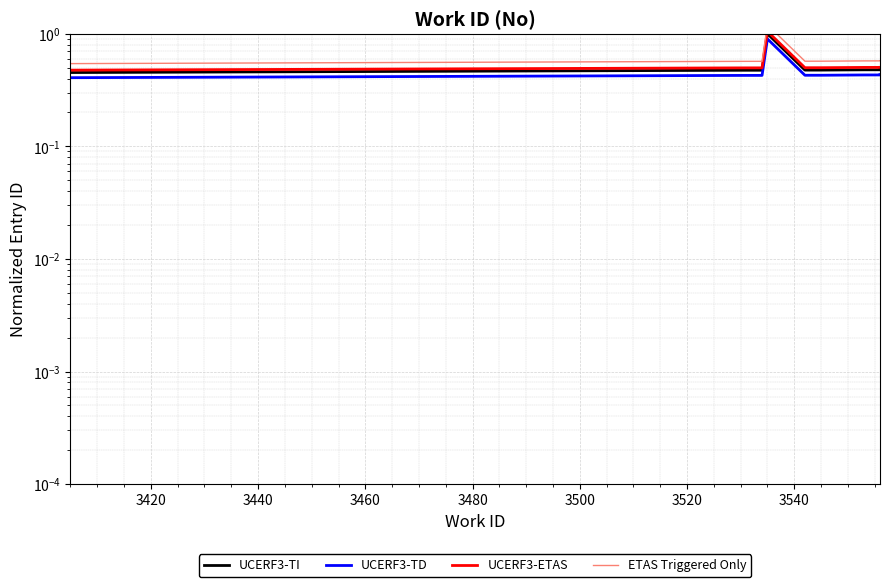

What is the smallest value displayed?

0.4